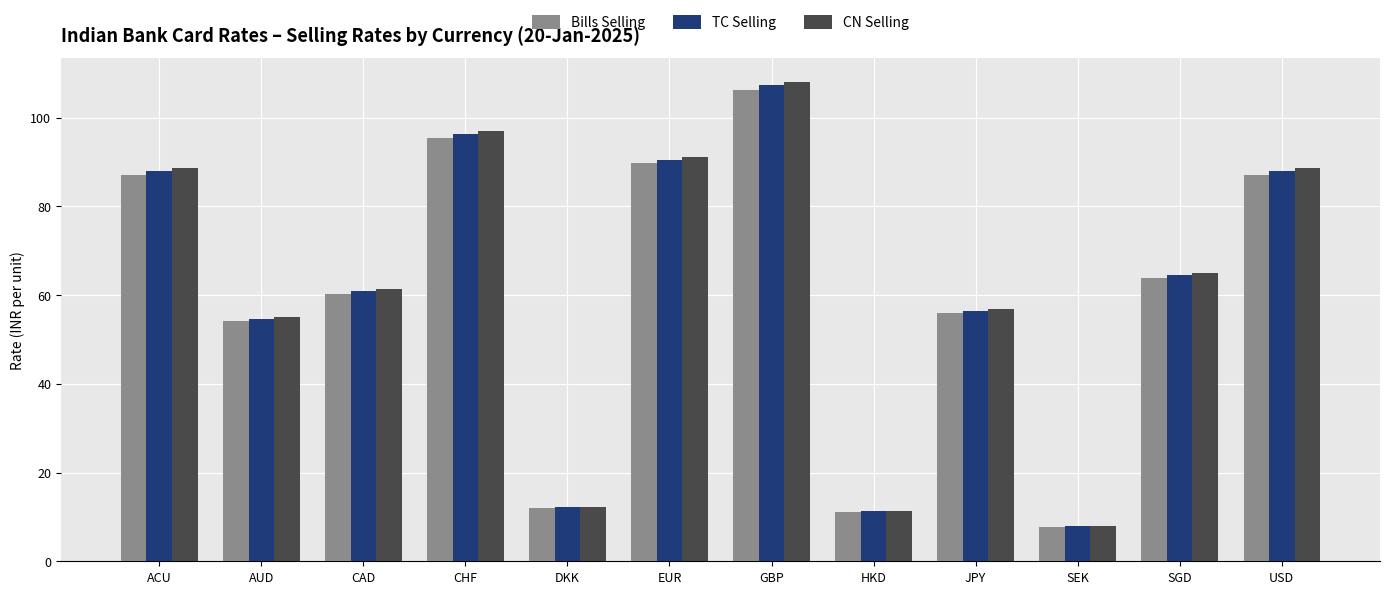

True or false: Bills Selling has a value of 7.8 at SEK.

True